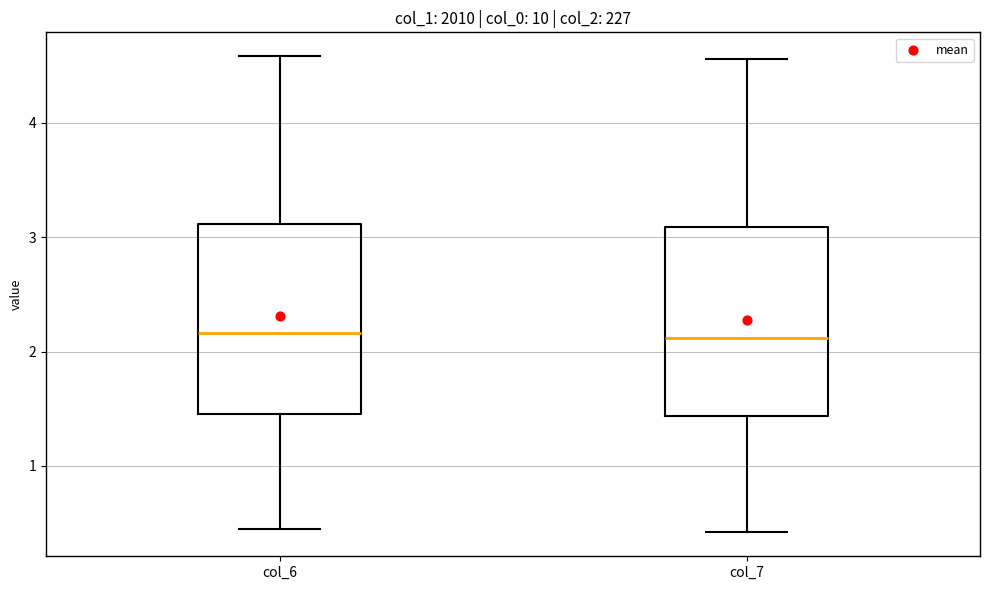

Reading left to right, read every box against the y-axis: the position of its median line, the range the box covers, and the ends of its whiskers. The values are not printed on the chart, so give them approximately, as read against the axis.

col_6: median 2.2, box 1.5 to 3.1, whiskers 0.4 to 4.6
col_7: median 2.1, box 1.4 to 3.1, whiskers 0.4 to 4.6